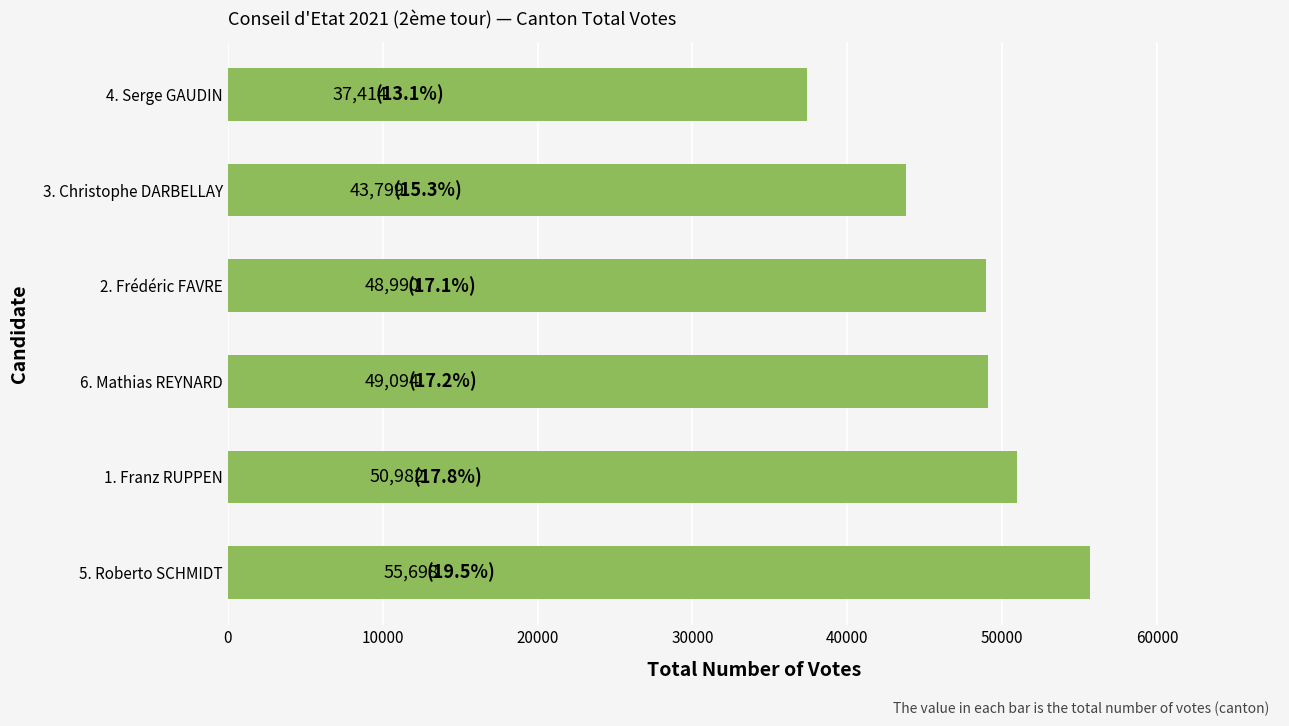

What is the greatest value displayed?

55698